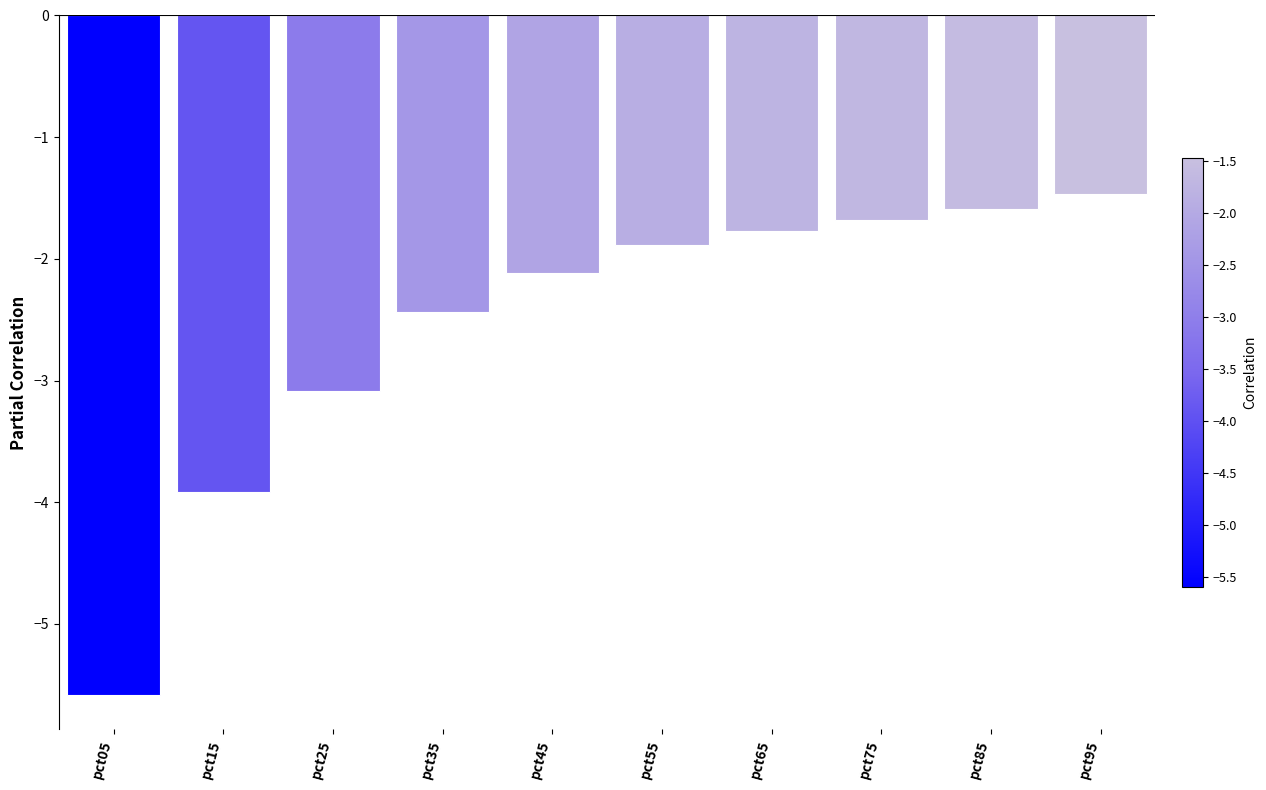

At which category does the chart reach its peak across all series?

pct95